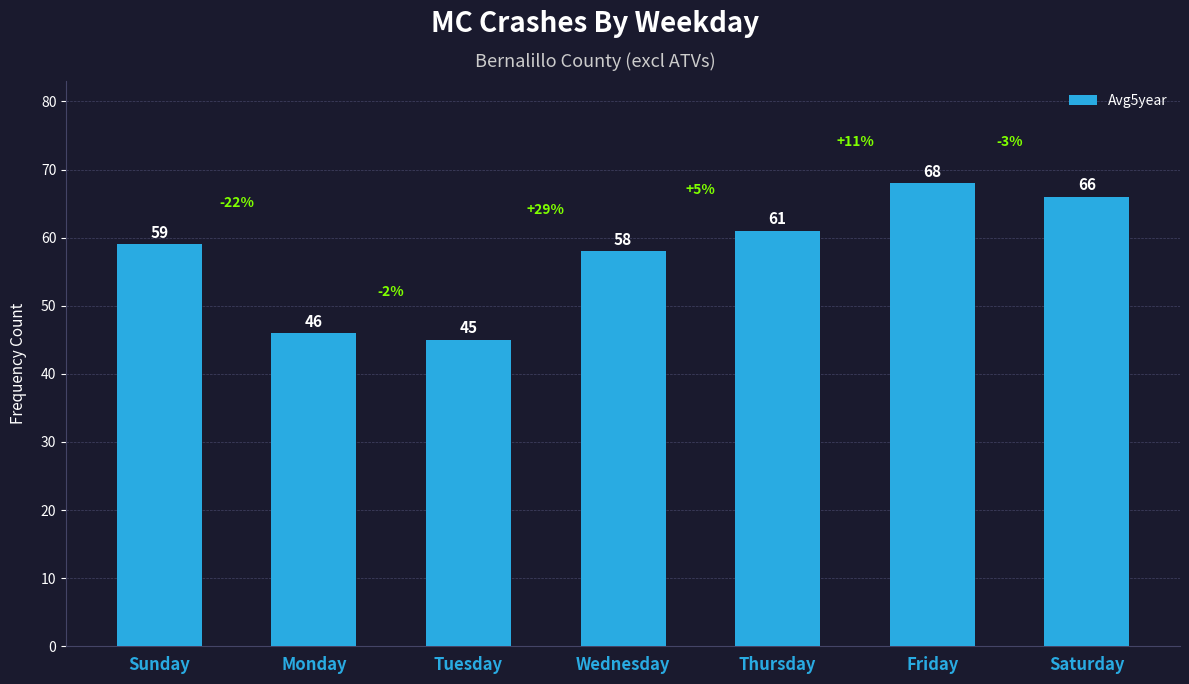

Which has a higher value, Wednesday or Sunday?

Sunday